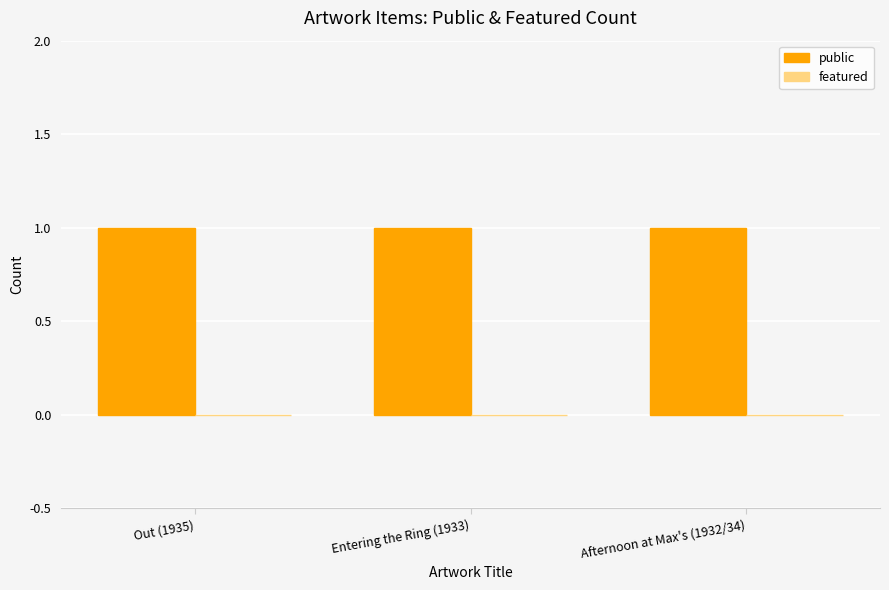

What is the minimum value for public?

1